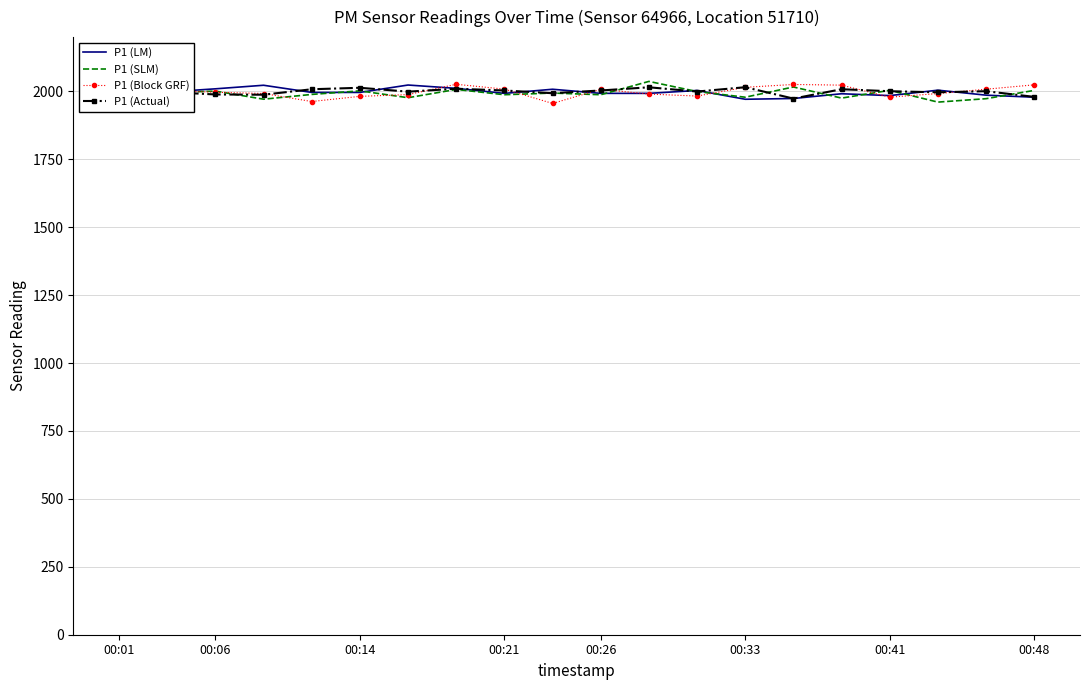

What is the maximum value shown in the chart?

2036.9